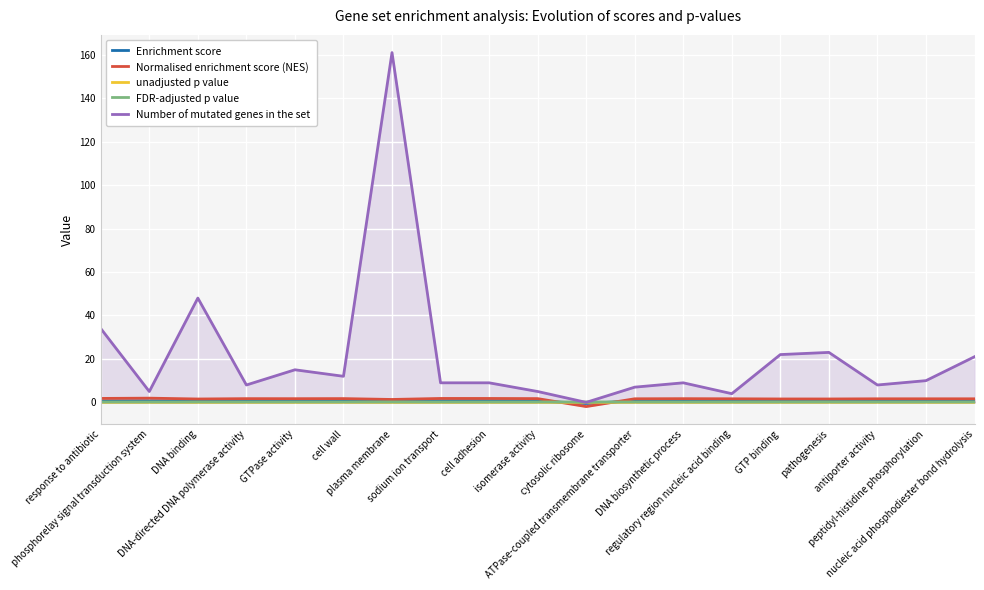

At which label does Number of mutated genes in the set reach its peak?

plasma membrane